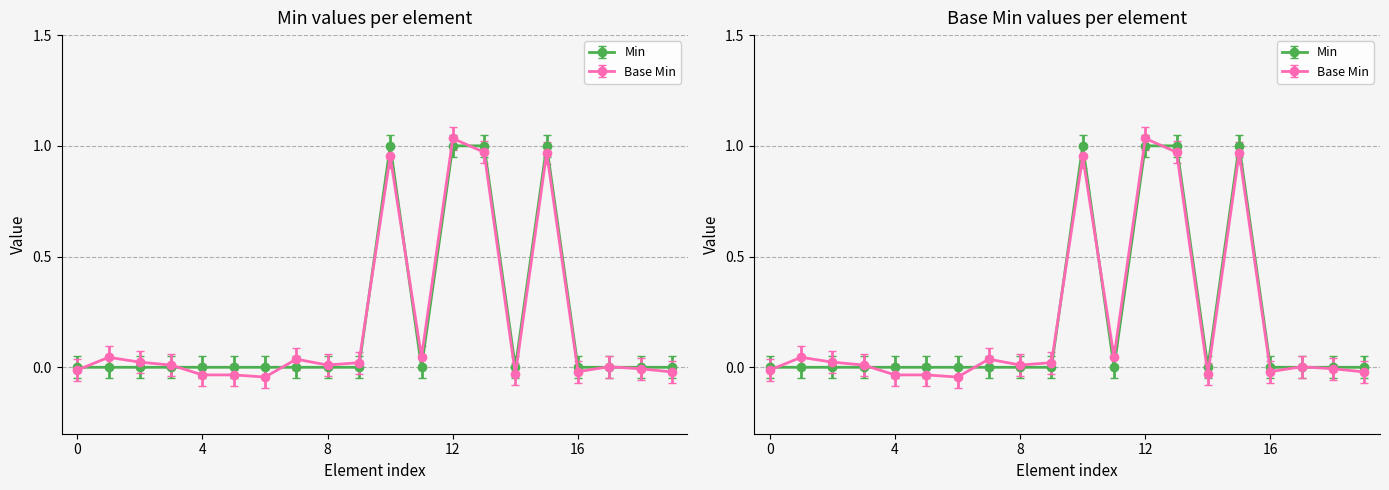

True or false: Min has more than 2 points higher than both neighbors.

False